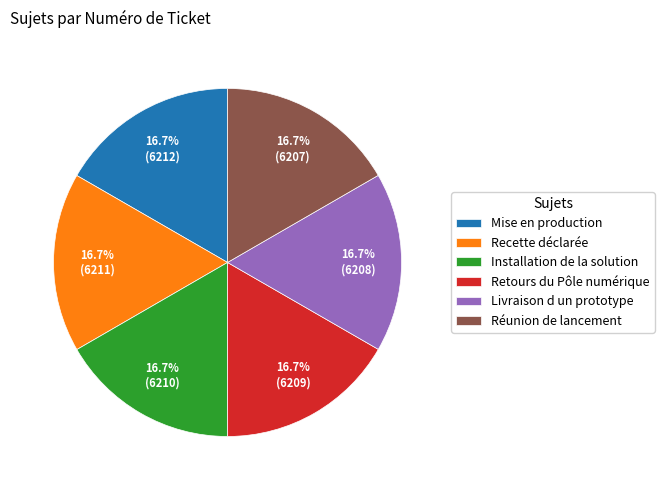

To the nearest percent, what percentage of the pie is Recette déclarée?

17%